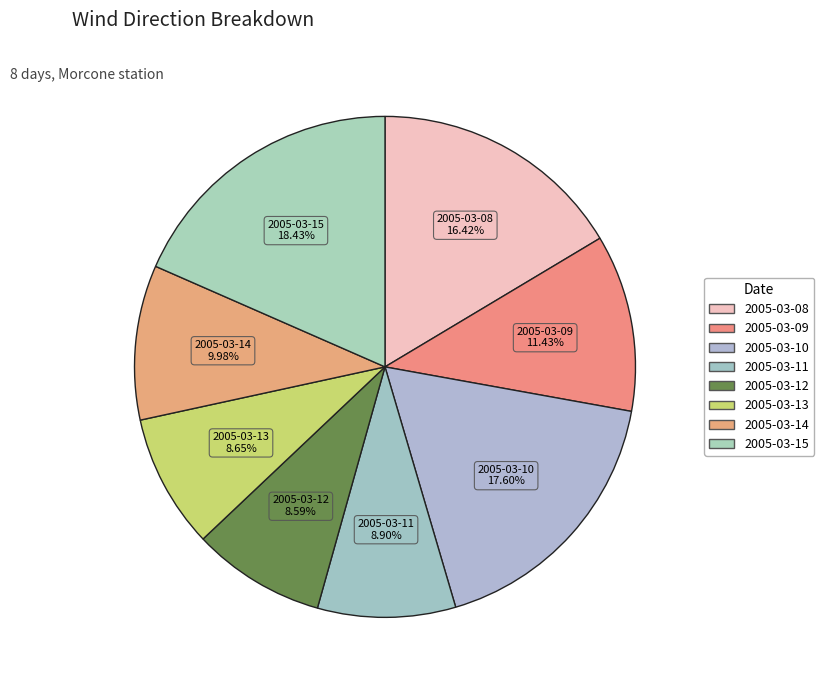

Is there a majority slice in this chart?

No